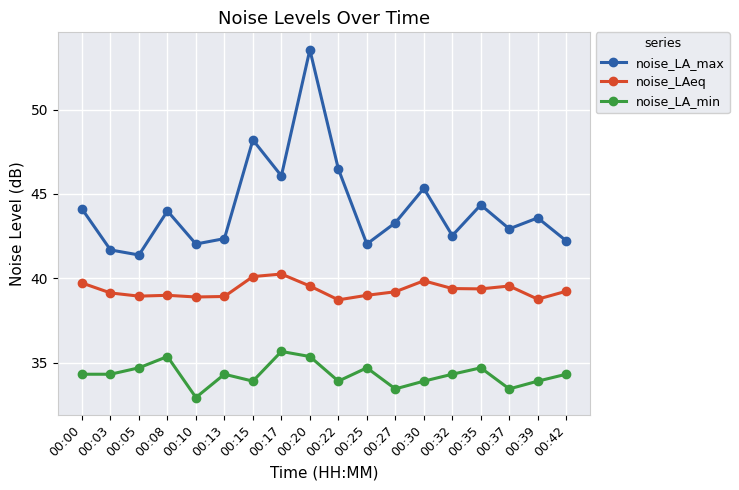

At which category does the chart reach its peak across all series?

00:20